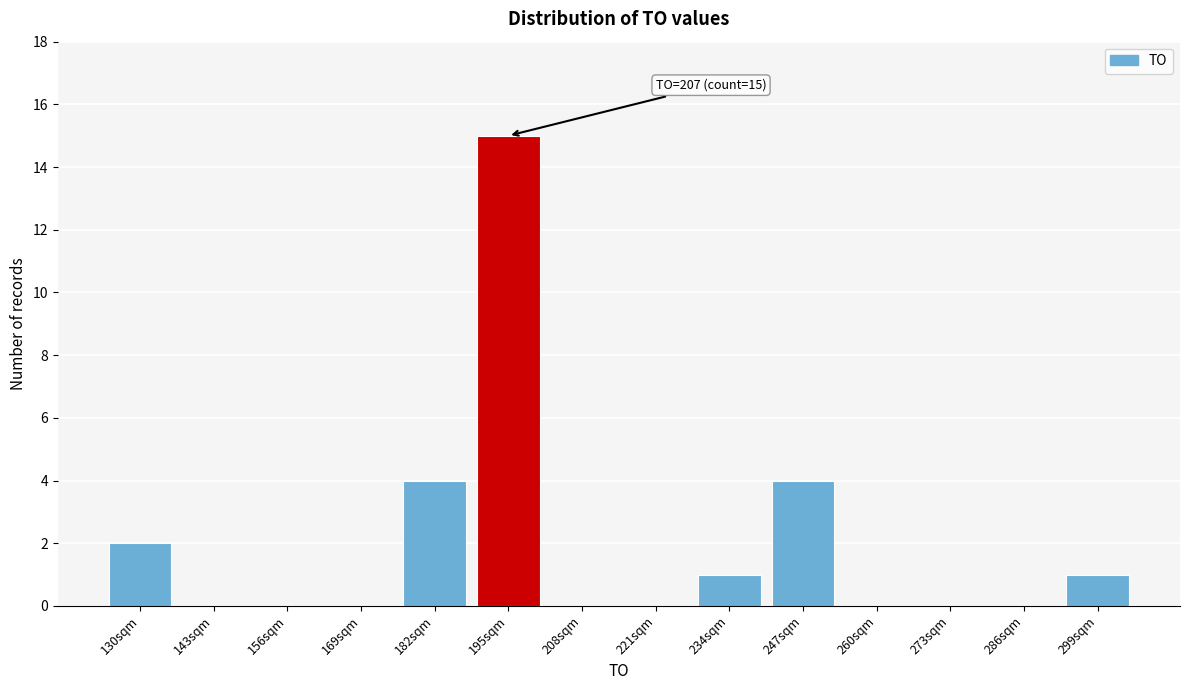

Reading right to left, transcribe all the data shown in this chart.

299sqm=1	286sqm=0	273sqm=0	260sqm=0	247sqm=4	234sqm=1	221sqm=0	208sqm=0	195sqm=15	182sqm=4	169sqm=0	156sqm=0	143sqm=0	130sqm=2